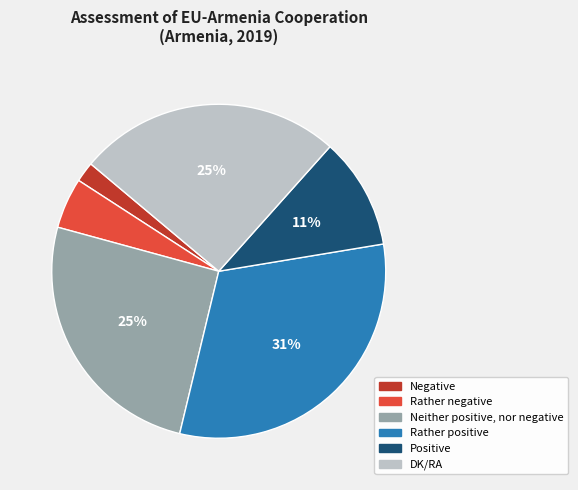

Is it true that Rather positive is 31% of the pie?

True